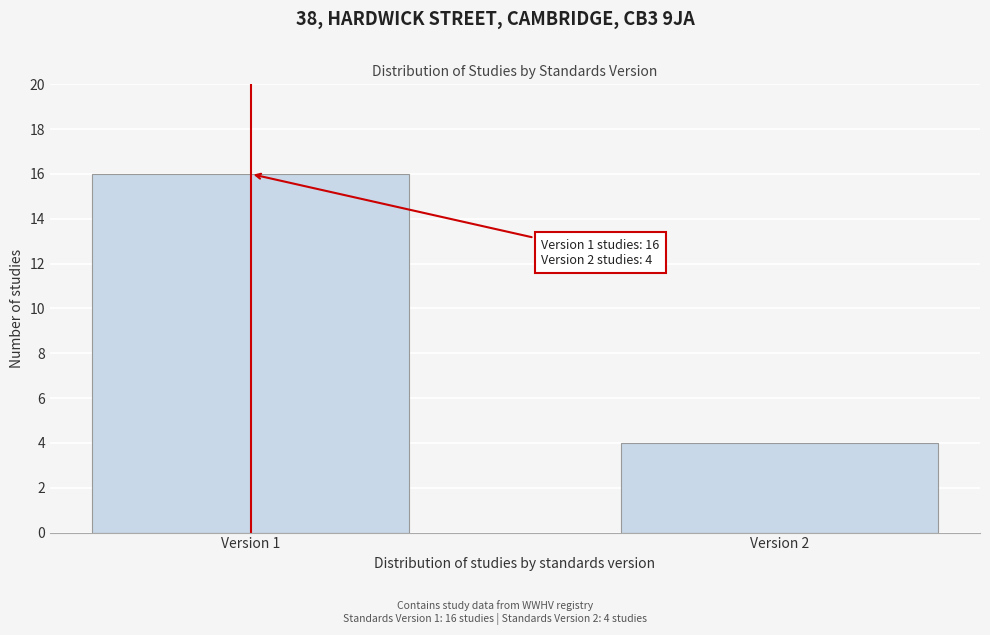

Reading left to right, what are all the values shown in this chart?

Version 1=16	Version 2=4